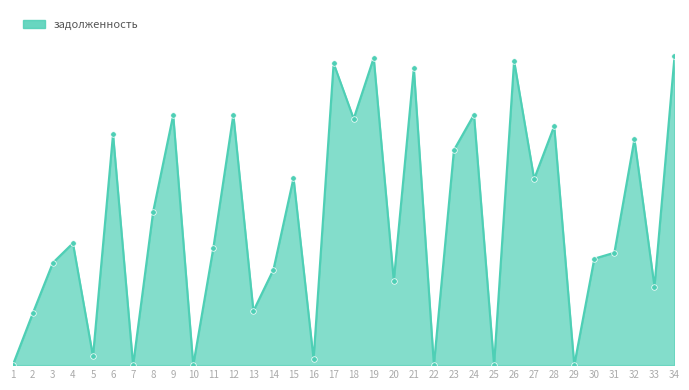

Which has a higher value, 10 or 5?

5